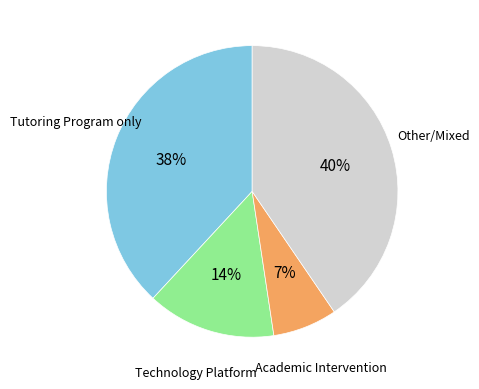

Is there a majority slice in this chart?

No